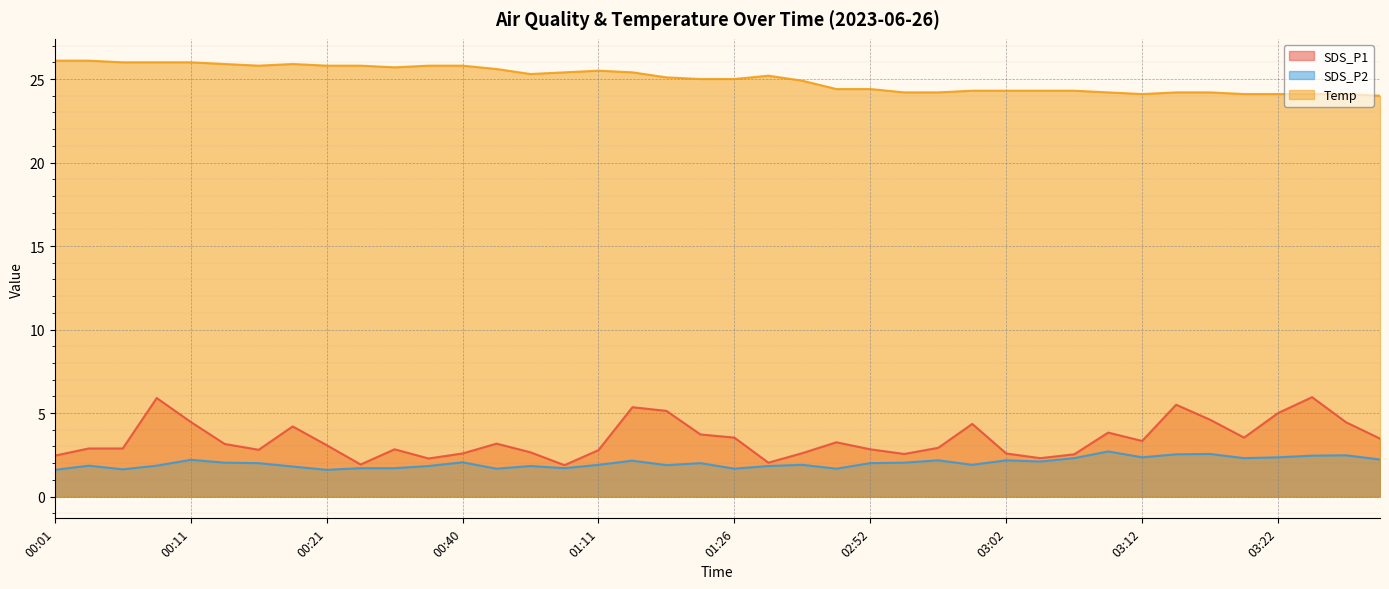

Reading left to right, what are all the values shown in this chart?

SDS_P1: 00:01=2.5	00:04=2.9	00:06=2.9	00:09=5.9	00:11=4.5	00:14=3.1	00:16=2.8	00:19=4.2	00:21=3.1	00:24=1.9	00:35=2.8	00:37=2.3	00:40=2.6	00:42=3.2	01:06=2.6	01:08=1.9	01:11=2.8	01:18=5.3	01:21=5.1	01:23=3.7	01:26=3.5	01:37=2.0	01:39=2.6	02:49=3.2	02:52=2.8	02:54=2.5	02:57=2.9	02:59=4.3	03:02=2.6	03:04=2.3	03:07=2.5	03:09=3.8	03:12=3.3	03:14=5.5	03:17=4.6	03:19=3.5	03:22=5.0	03:24=6.0	03:27=4.5	03:29=3.5
SDS_P2: 00:01=1.6	00:04=1.9	00:06=1.6	00:09=1.9	00:11=2.2	00:14=2.0	00:16=2.0	00:19=1.8	00:21=1.6	00:24=1.7	00:35=1.7	00:37=1.8	00:40=2.0	00:42=1.7	01:06=1.8	01:08=1.7	01:11=1.9	01:18=2.1	01:21=1.9	01:23=2.0	01:26=1.7	01:37=1.8	01:39=1.9	02:49=1.7	02:52=2.0	02:54=2.0	02:57=2.2	02:59=1.9	03:02=2.2	03:04=2.1	03:07=2.3	03:09=2.7	03:12=2.4	03:14=2.5	03:17=2.5	03:19=2.3	03:22=2.4	03:24=2.5	03:27=2.5	03:29=2.2
Temp: 00:01=26.1	00:04=26.1	00:06=26.0	00:09=26.0	00:11=26.0	00:14=25.9	00:16=25.8	00:19=25.9	00:21=25.8	00:24=25.8	00:35=25.7	00:37=25.8	00:40=25.8	00:42=25.6	01:06=25.3	01:08=25.4	01:11=25.5	01:18=25.4	01:21=25.1	01:23=25.0	01:26=25.0	01:37=25.2	01:39=24.9	02:49=24.4	02:52=24.4	02:54=24.2	02:57=24.2	02:59=24.3	03:02=24.3	03:04=24.3	03:07=24.3	03:09=24.2	03:12=24.1	03:14=24.2	03:17=24.2	03:19=24.1	03:22=24.1	03:24=24.1	03:27=24.1	03:29=24.0